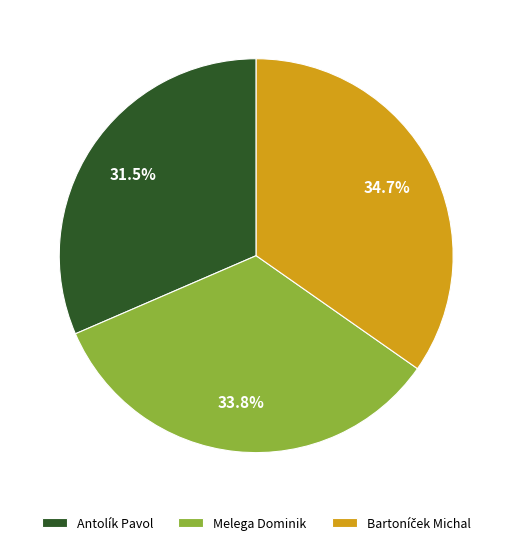

What percentage do Antolík Pavol and Melega Dominik together represent?

65.3%